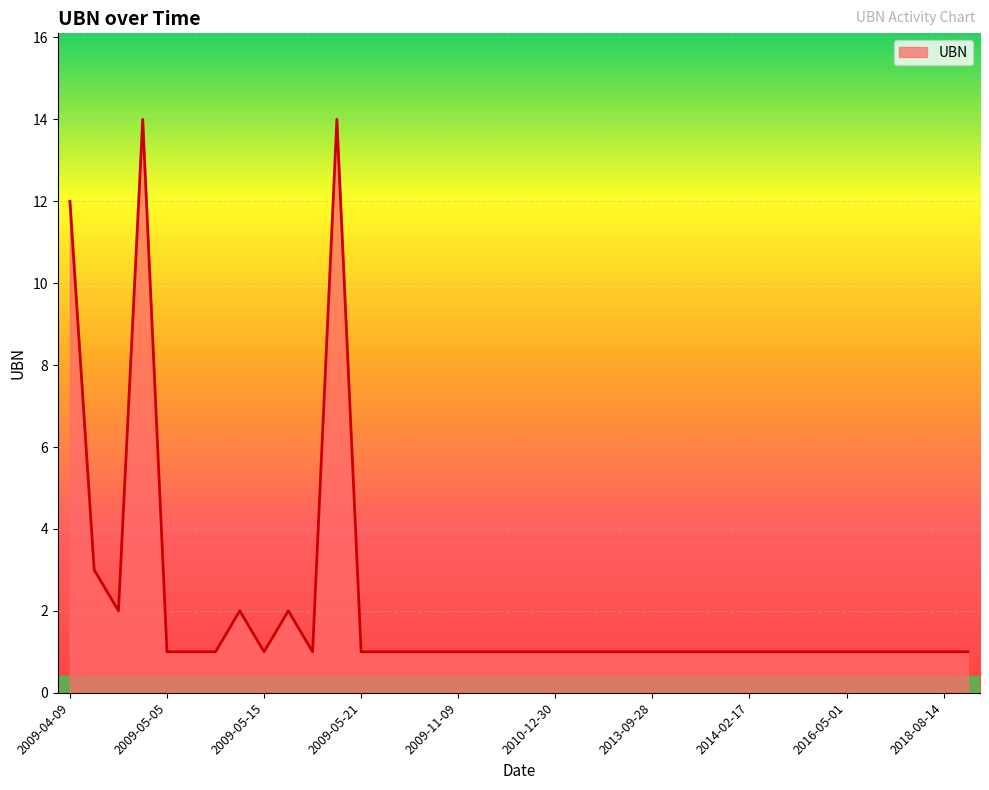

How many lines are shown in the chart?

1